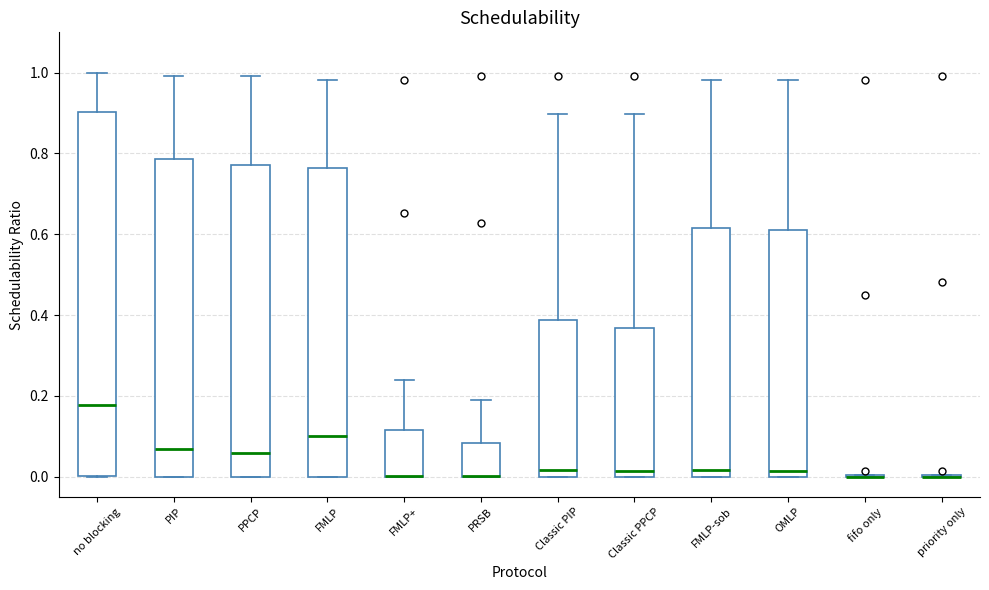

Where is the upper edge of the box for Classic PPCP on the y-axis? The values are not printed on the chart, so give them approximately, as read against the axis.

0.36